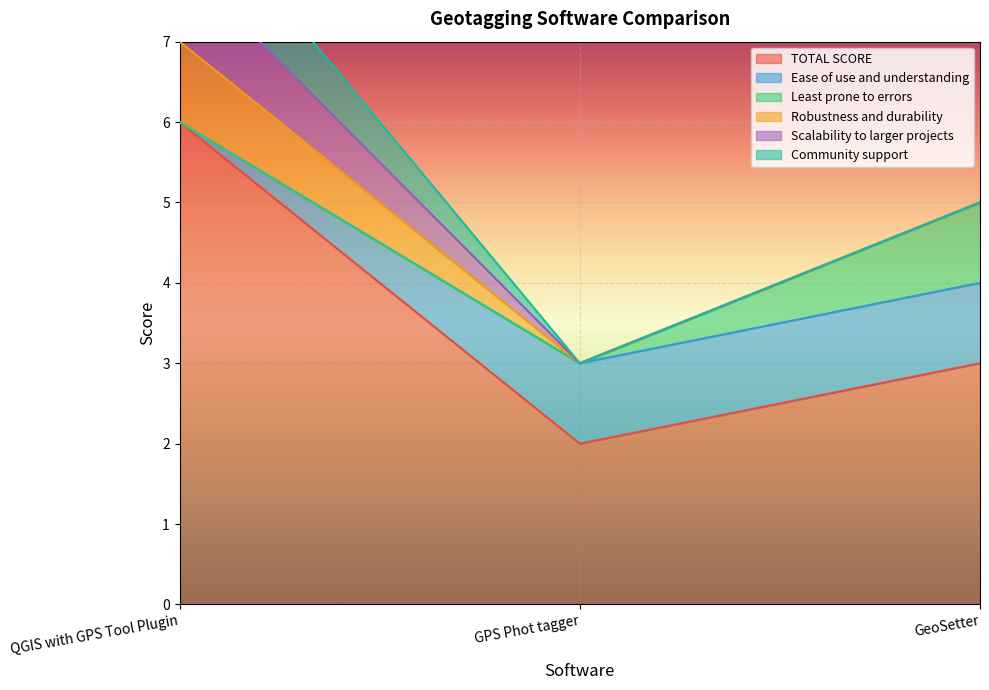

Between QGIS with GPS Tool Plugin and GeoSetter, which is larger?

QGIS with GPS Tool Plugin